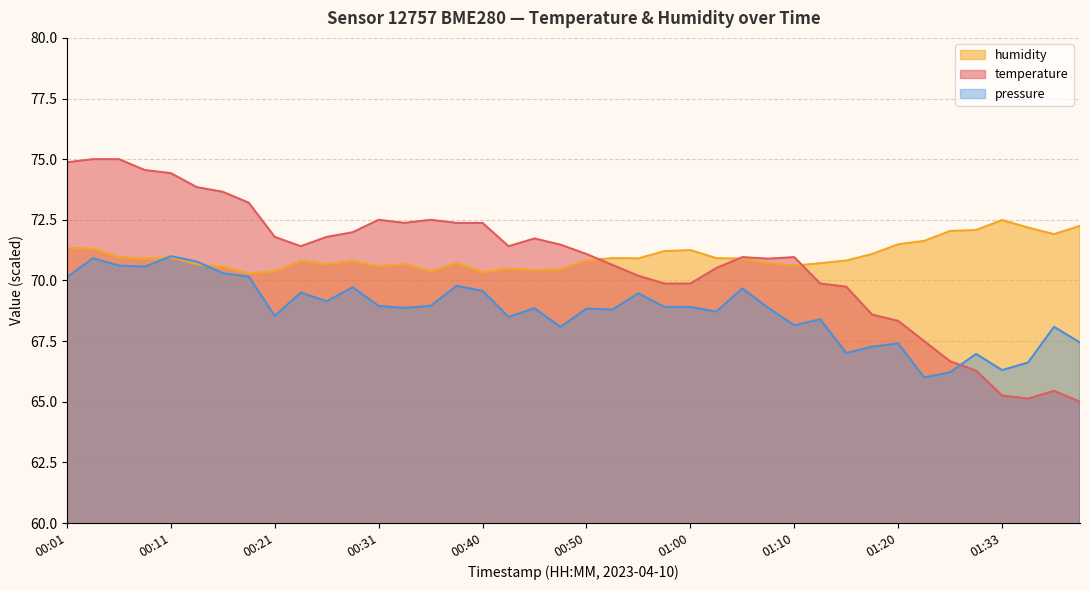

What are all the series names shown in the legend?

humidity, temperature, pressure